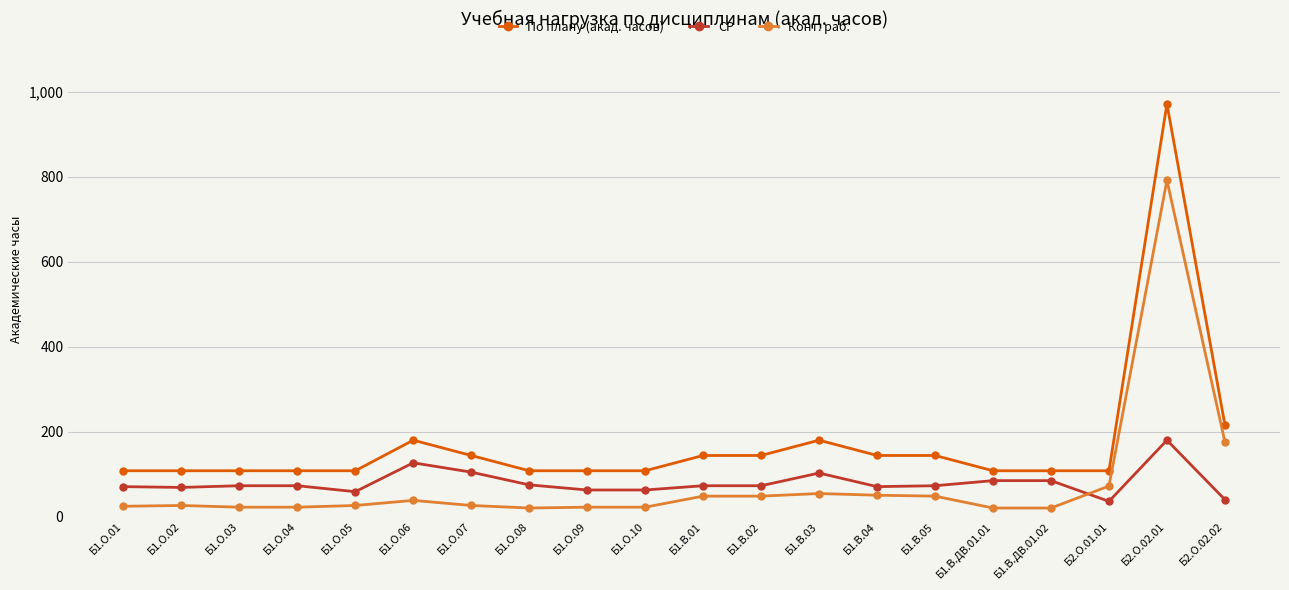

After their last crossing, which series has the higher values: Конт. раб. or СР?

Конт. раб.